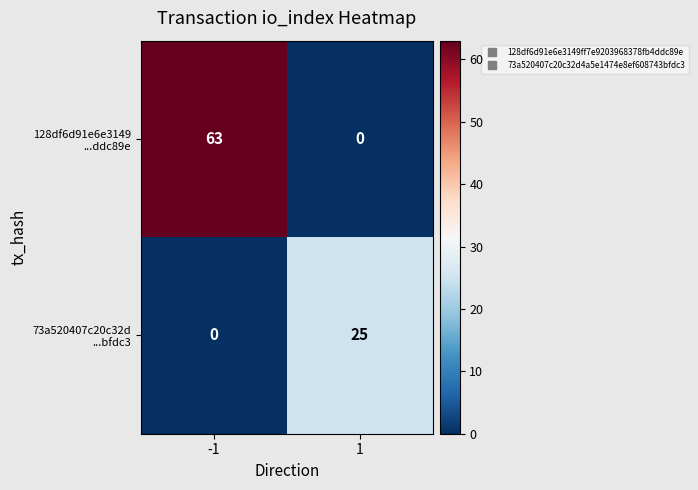

What is the difference between the highest and lowest values at -1?

63